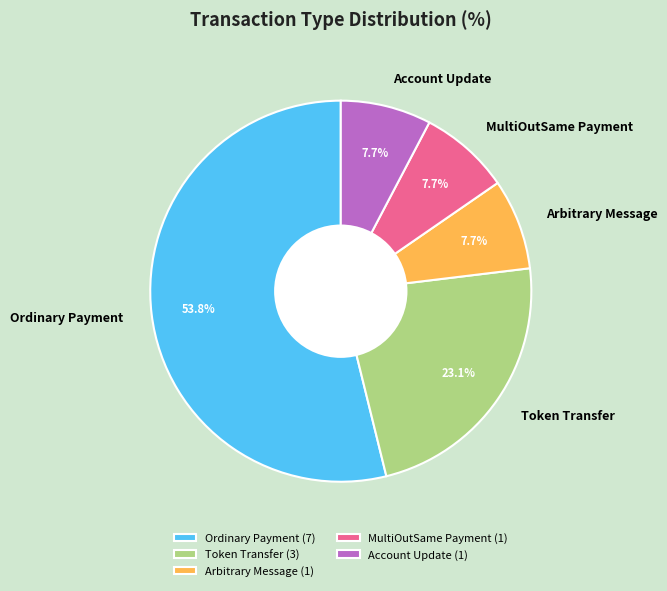

To the nearest percent, what is the average slice percentage?

20%